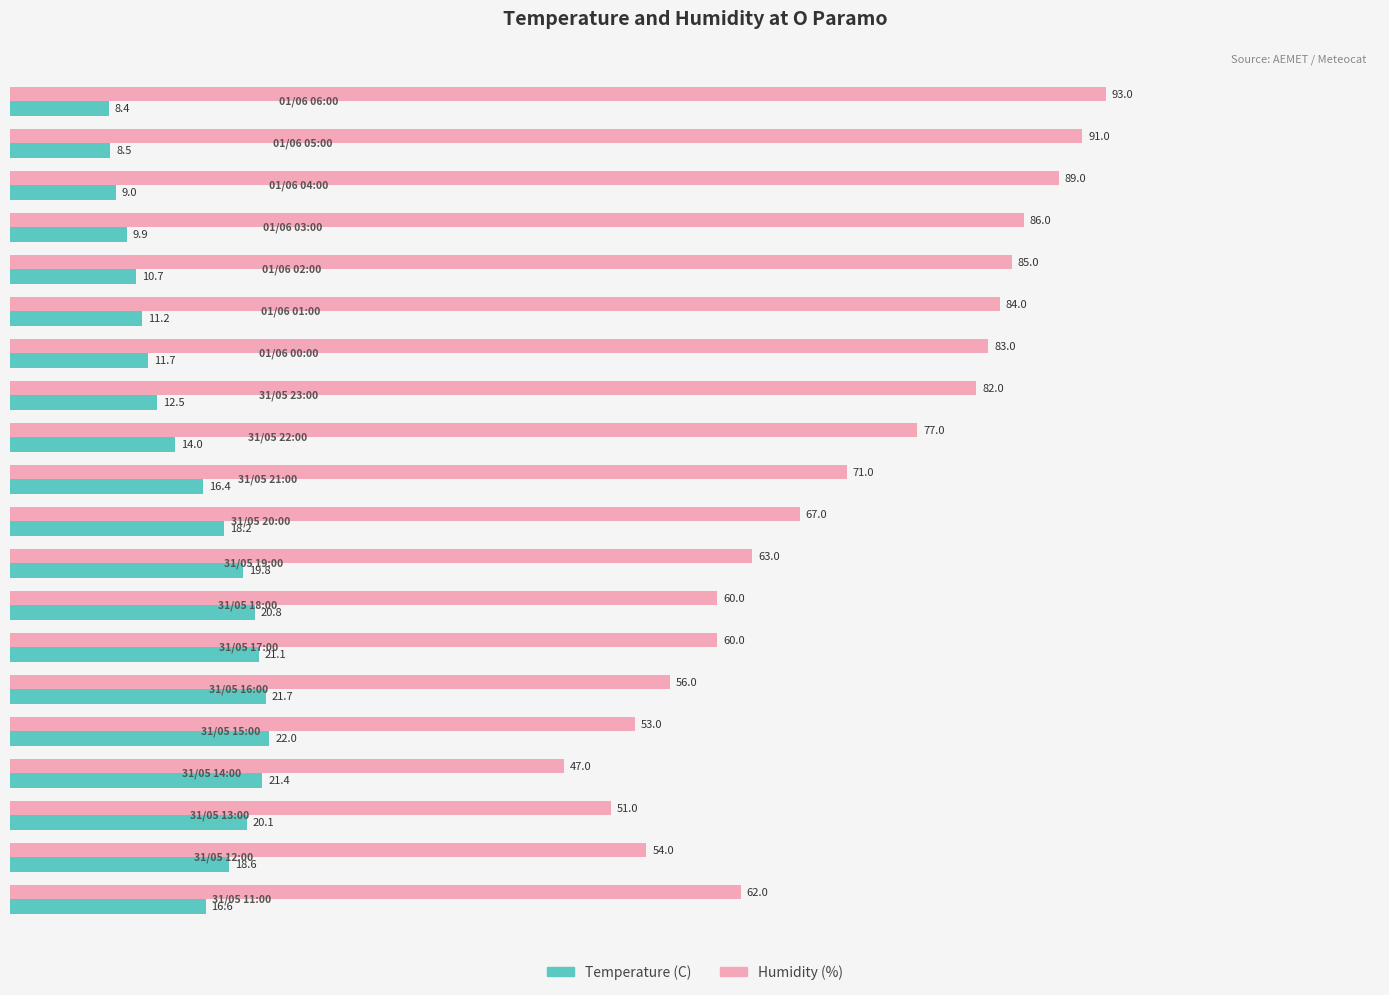

The value of Humidity (%) at 31/05 18:00 is 23.1. True or false?

False